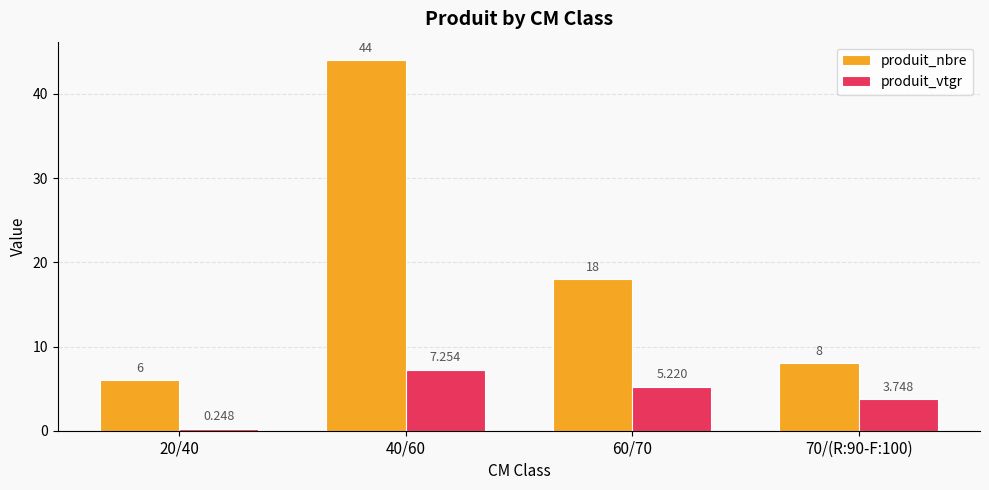

What is the difference between the produit_vtgr values at 20/40 and 40/60?

7.0